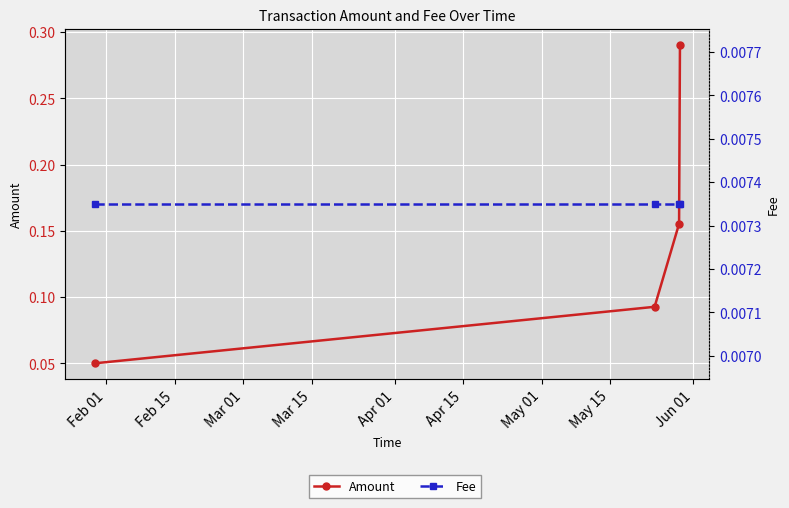

What is the average value of the Amount series?

0.1